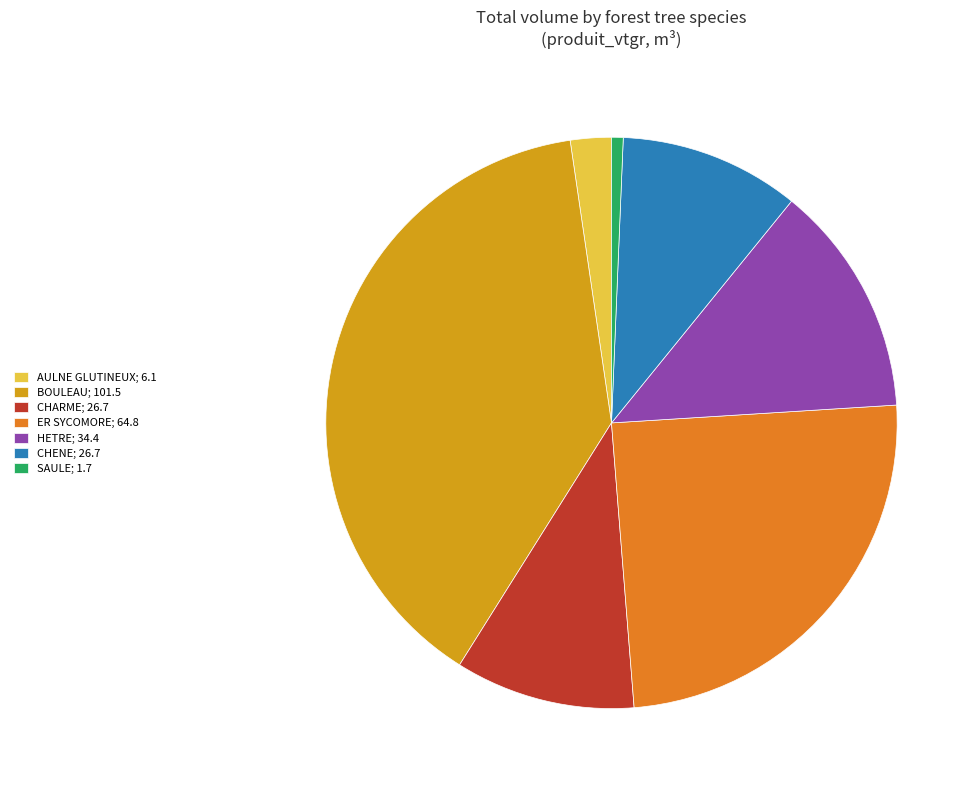

How many segments does this pie chart have?

7